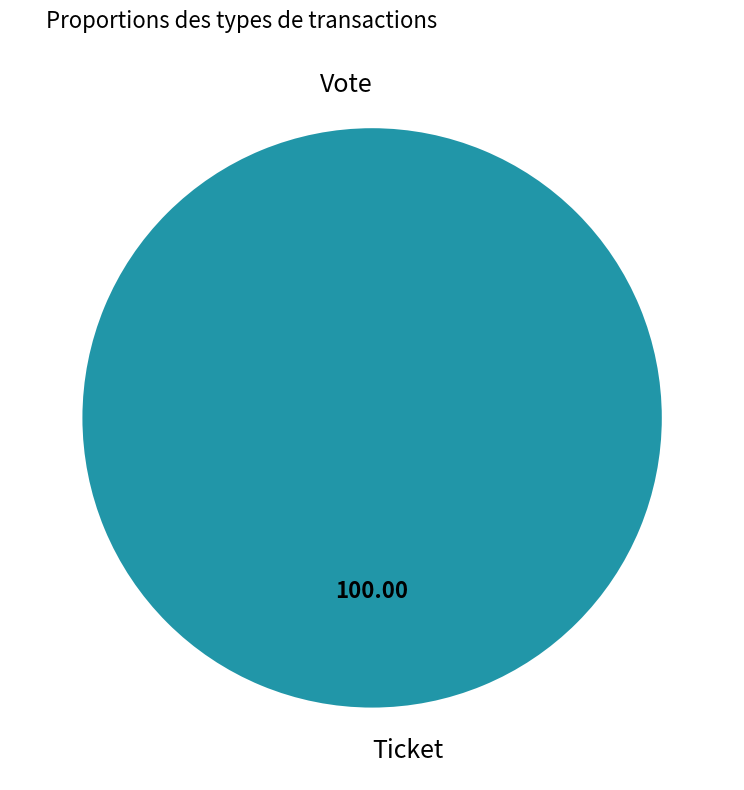

What percentage is the Ticket slice, to the nearest percent?

100%